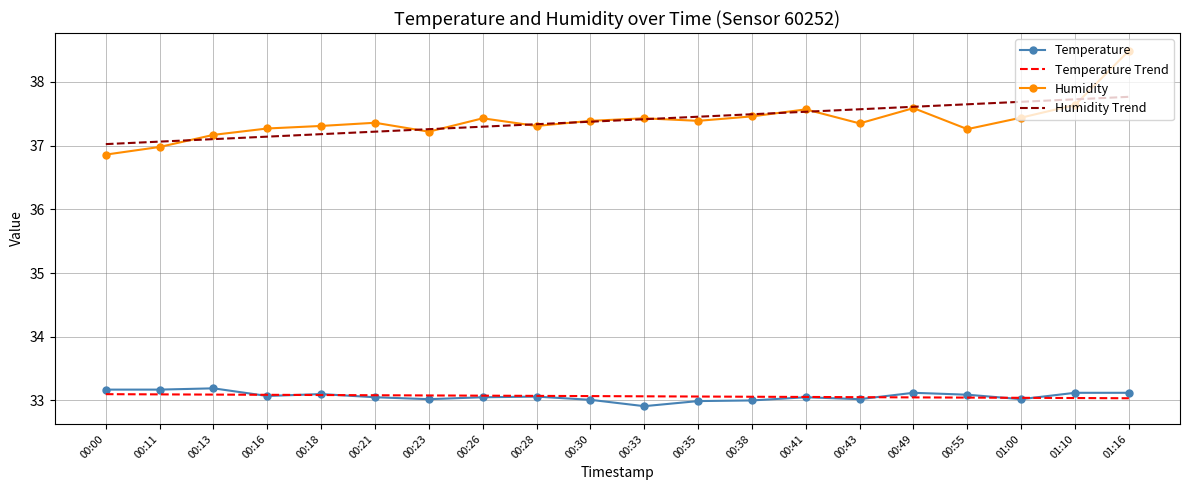

What value does the Temperature Trend series have at 01:00?

33.0